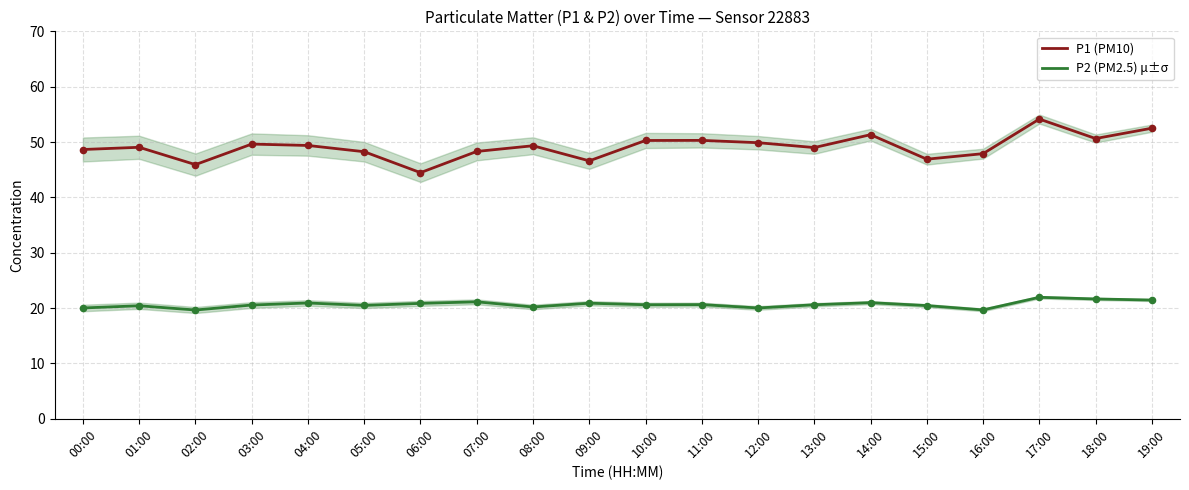

At how many categories does at least one series exceed 33?

20